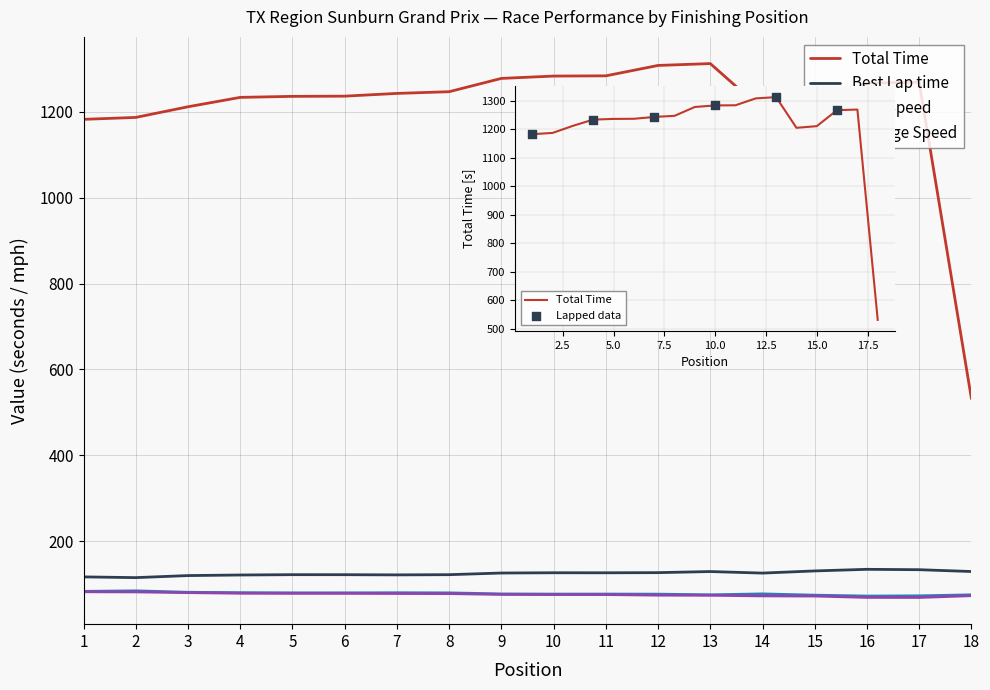

What is the total value across all series at 16?

1542.8